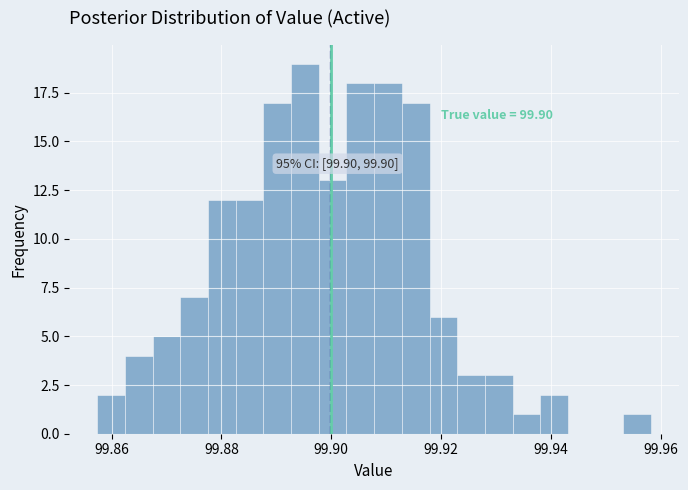

Around what value on the x-axis is the tallest bar? Give the approximate position of its centre, as read against the axis.

99.896